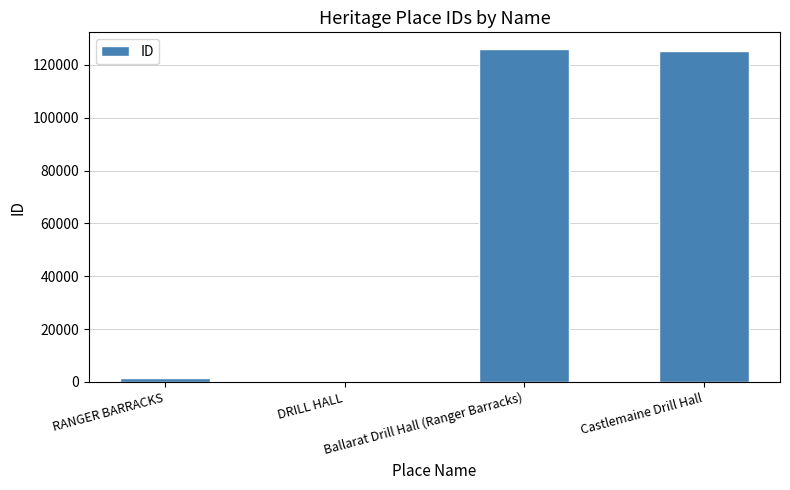

Reading left to right, list all the values displayed in this chart.

1352	263	126038	125256